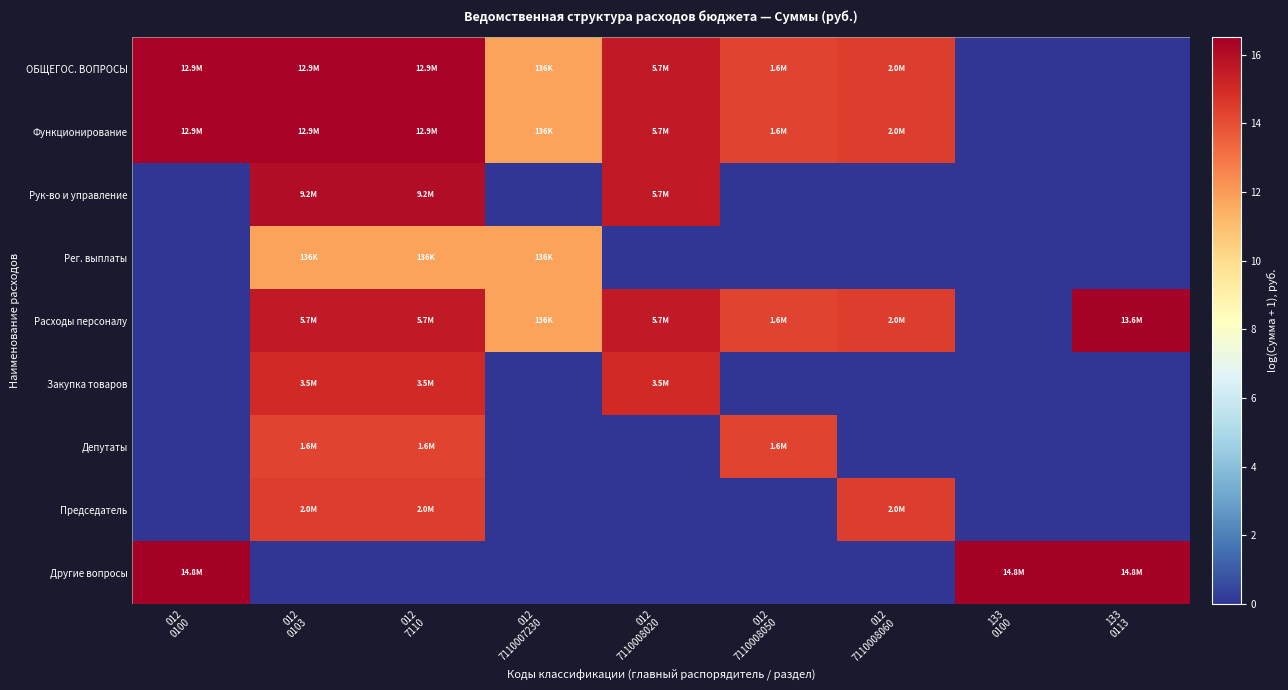

What is the spread (max minus min) of values at 012
7110008050?

14.3